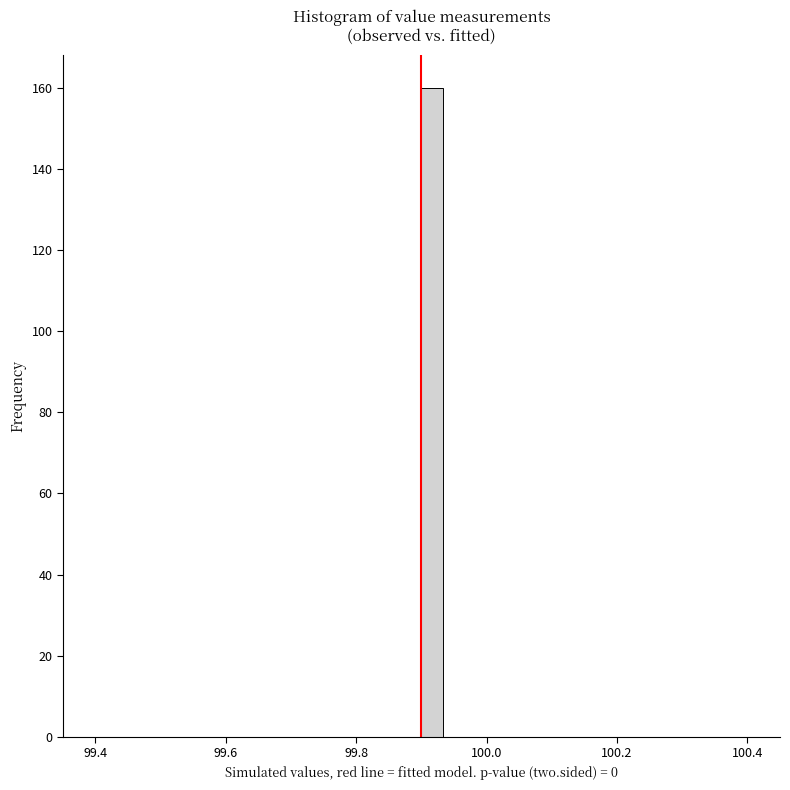

Around what value on the x-axis is the tallest bar? Give the approximate position of its centre, as read against the axis.

99.92